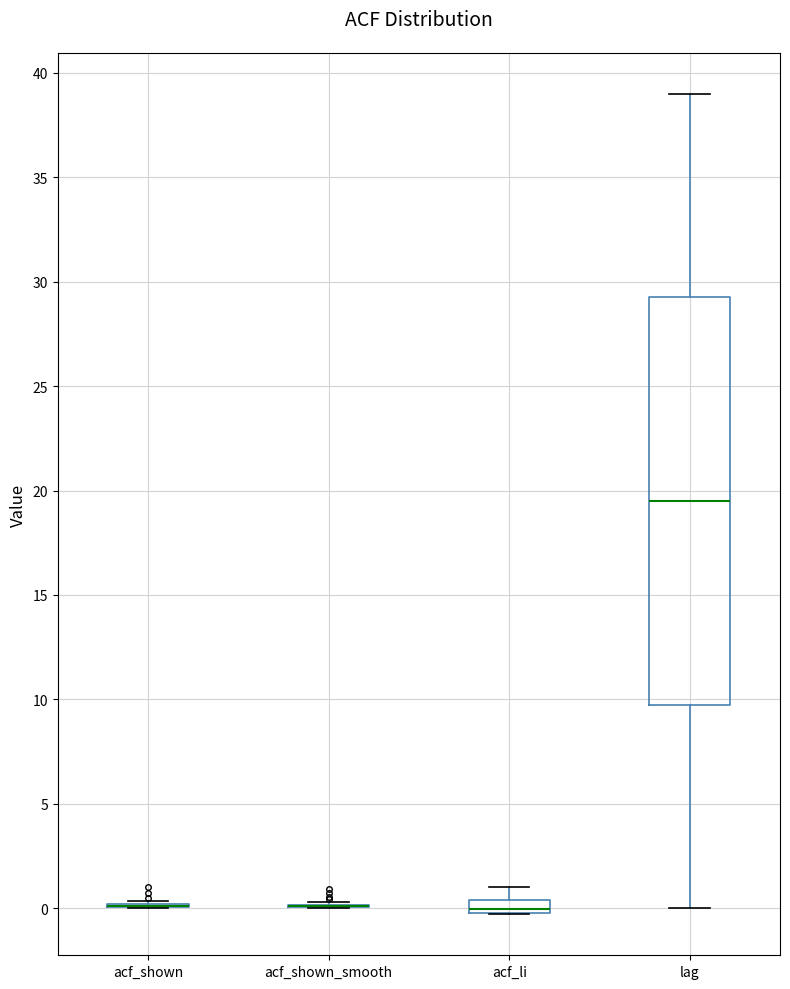

Where does the upper whisker of the box for lag end on the y-axis? The values are not printed on the chart, so give them approximately, as read against the axis.

39.0